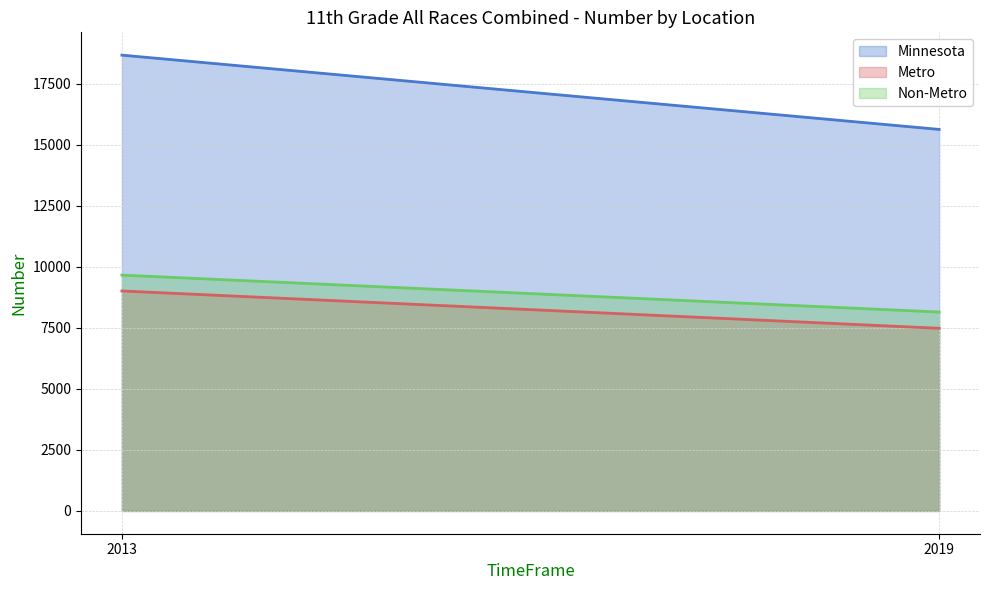

What is the greatest value displayed?

18671